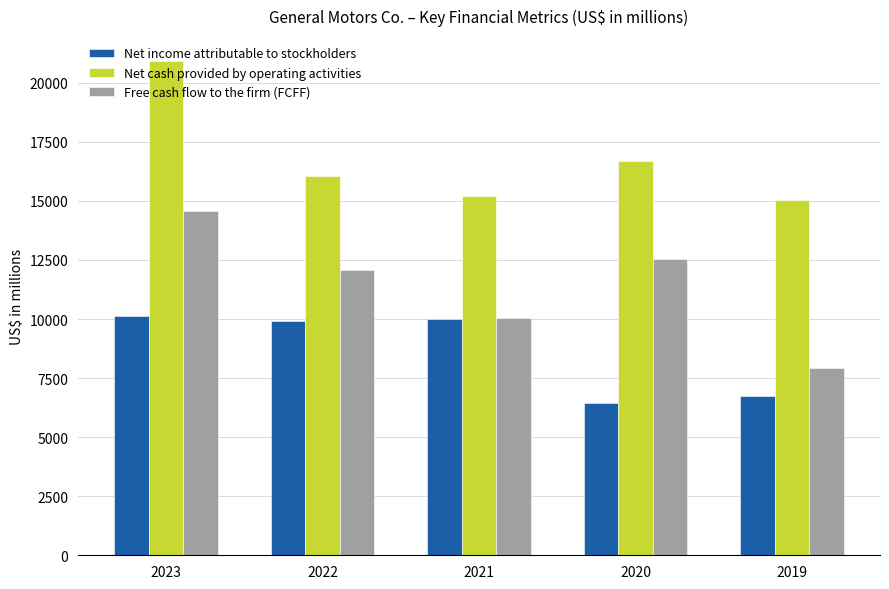

Which category has the highest value in the Net cash provided by operating activities series?

2023